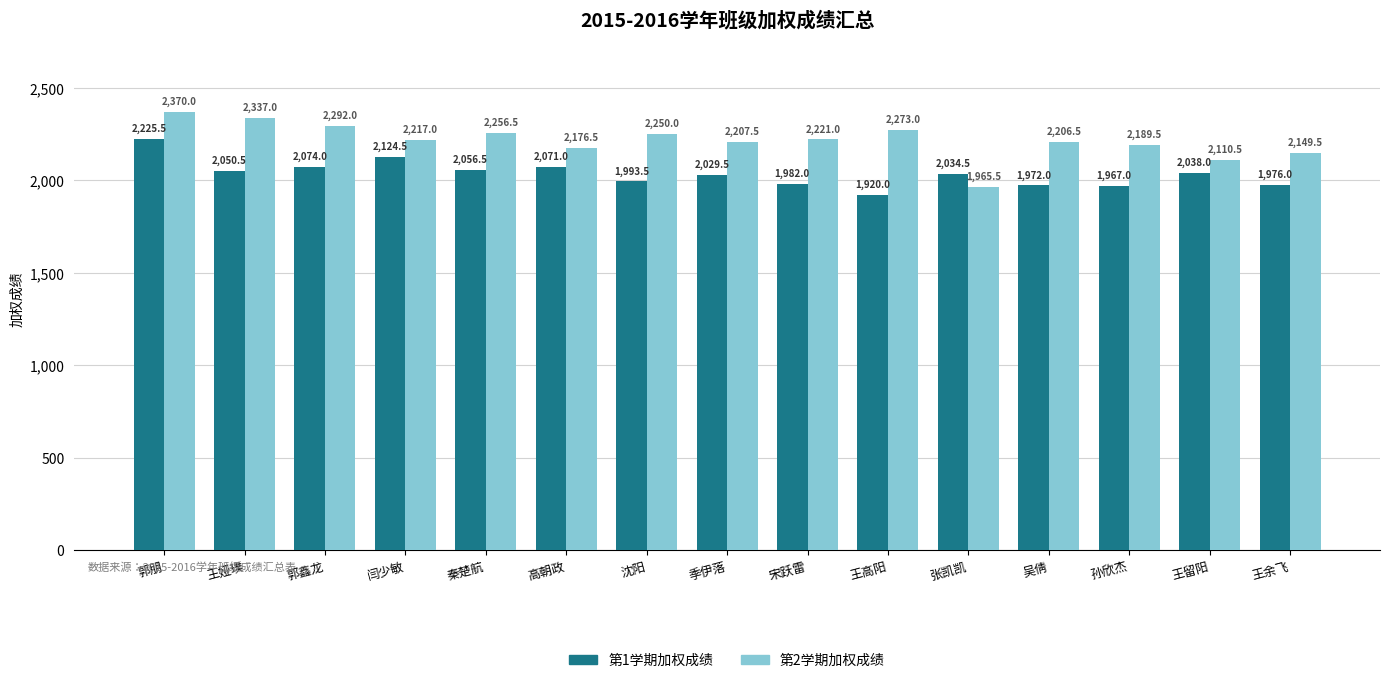

How many values in the 第1学期加权成绩 series are below 2034?

7